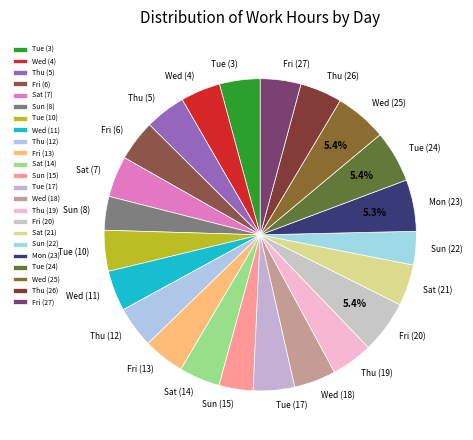

To the nearest percent, what portion does Mon (23) represent?

5%